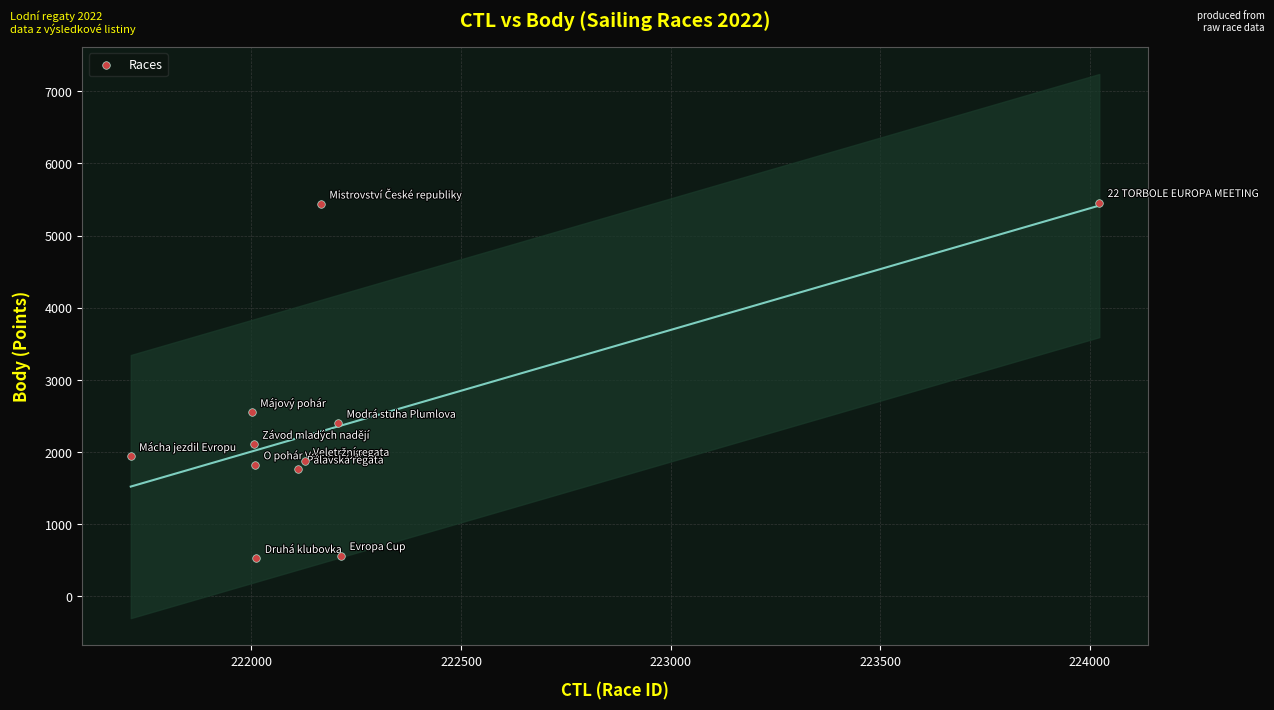

What Y value in the scatter plot is closest to 2993?

2550